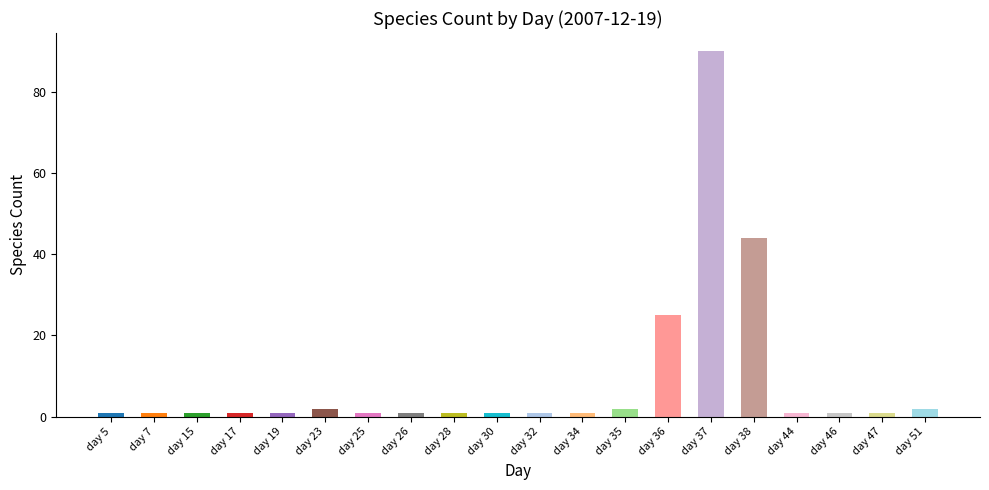

The value at day 35 is 2. True or false?

True